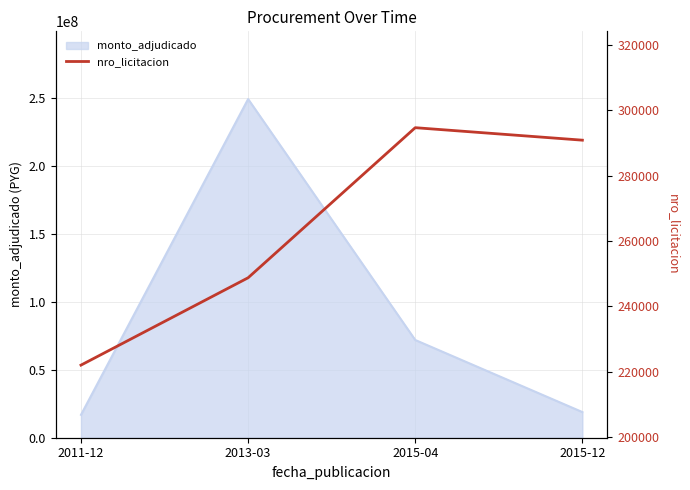

Which label corresponds to the largest value in the chart?

2015-04